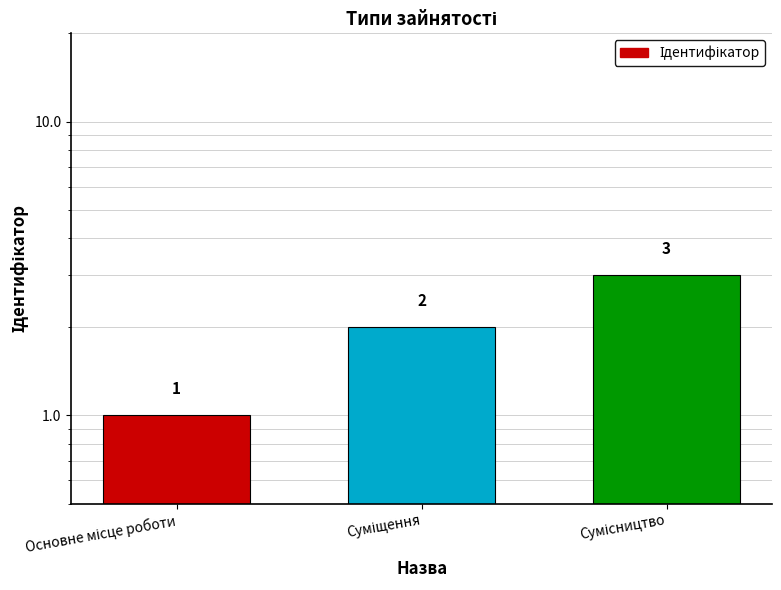

List the labels in order of value, largest first.

Сумісництво, Суміщення, Основне місце роботи